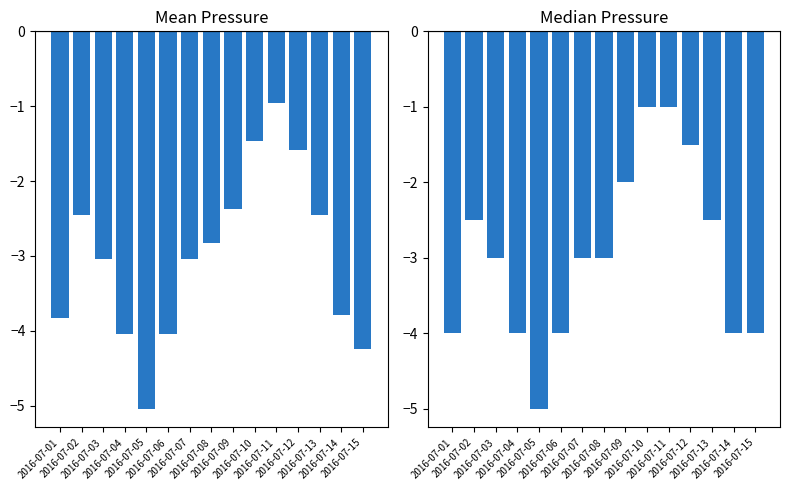

What is the difference between the Mean Press values at 2016-07-09 and 2016-07-15?

1.9